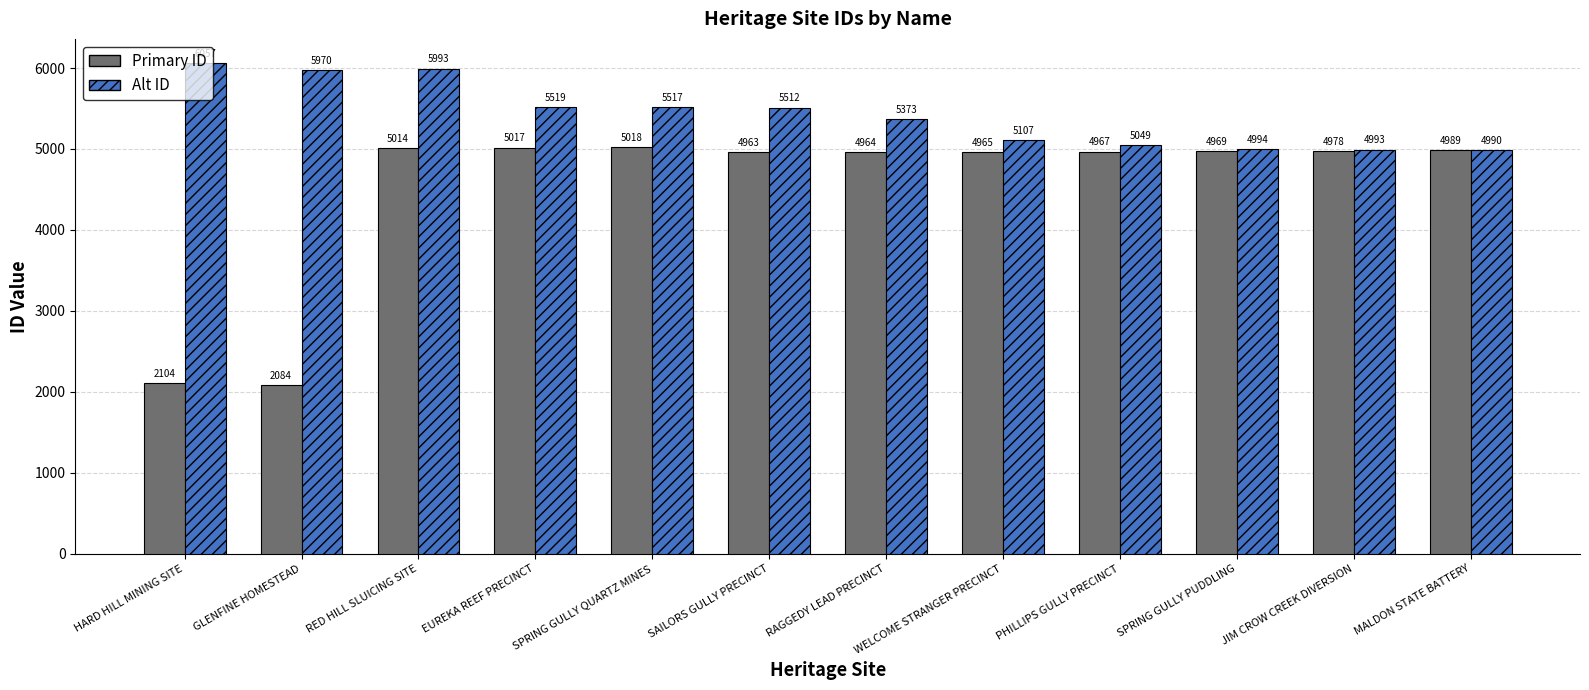

What is the greatest value displayed?

6057